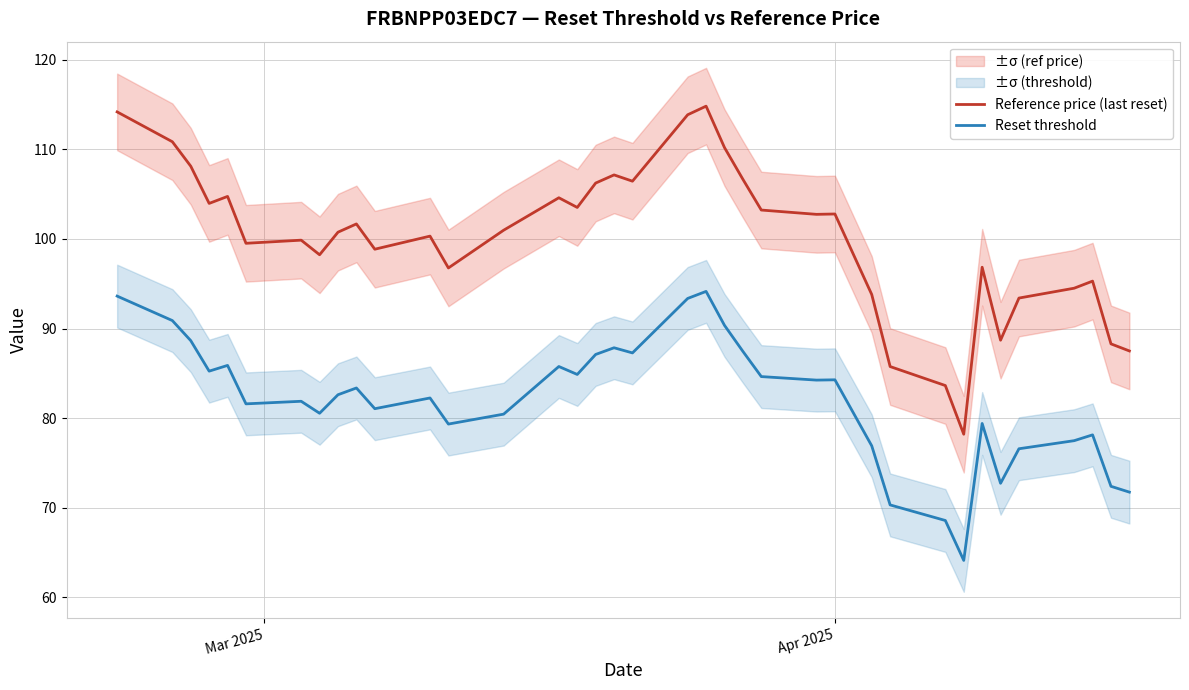

Which series has the largest range (max minus min)?

Reference price (last reset)